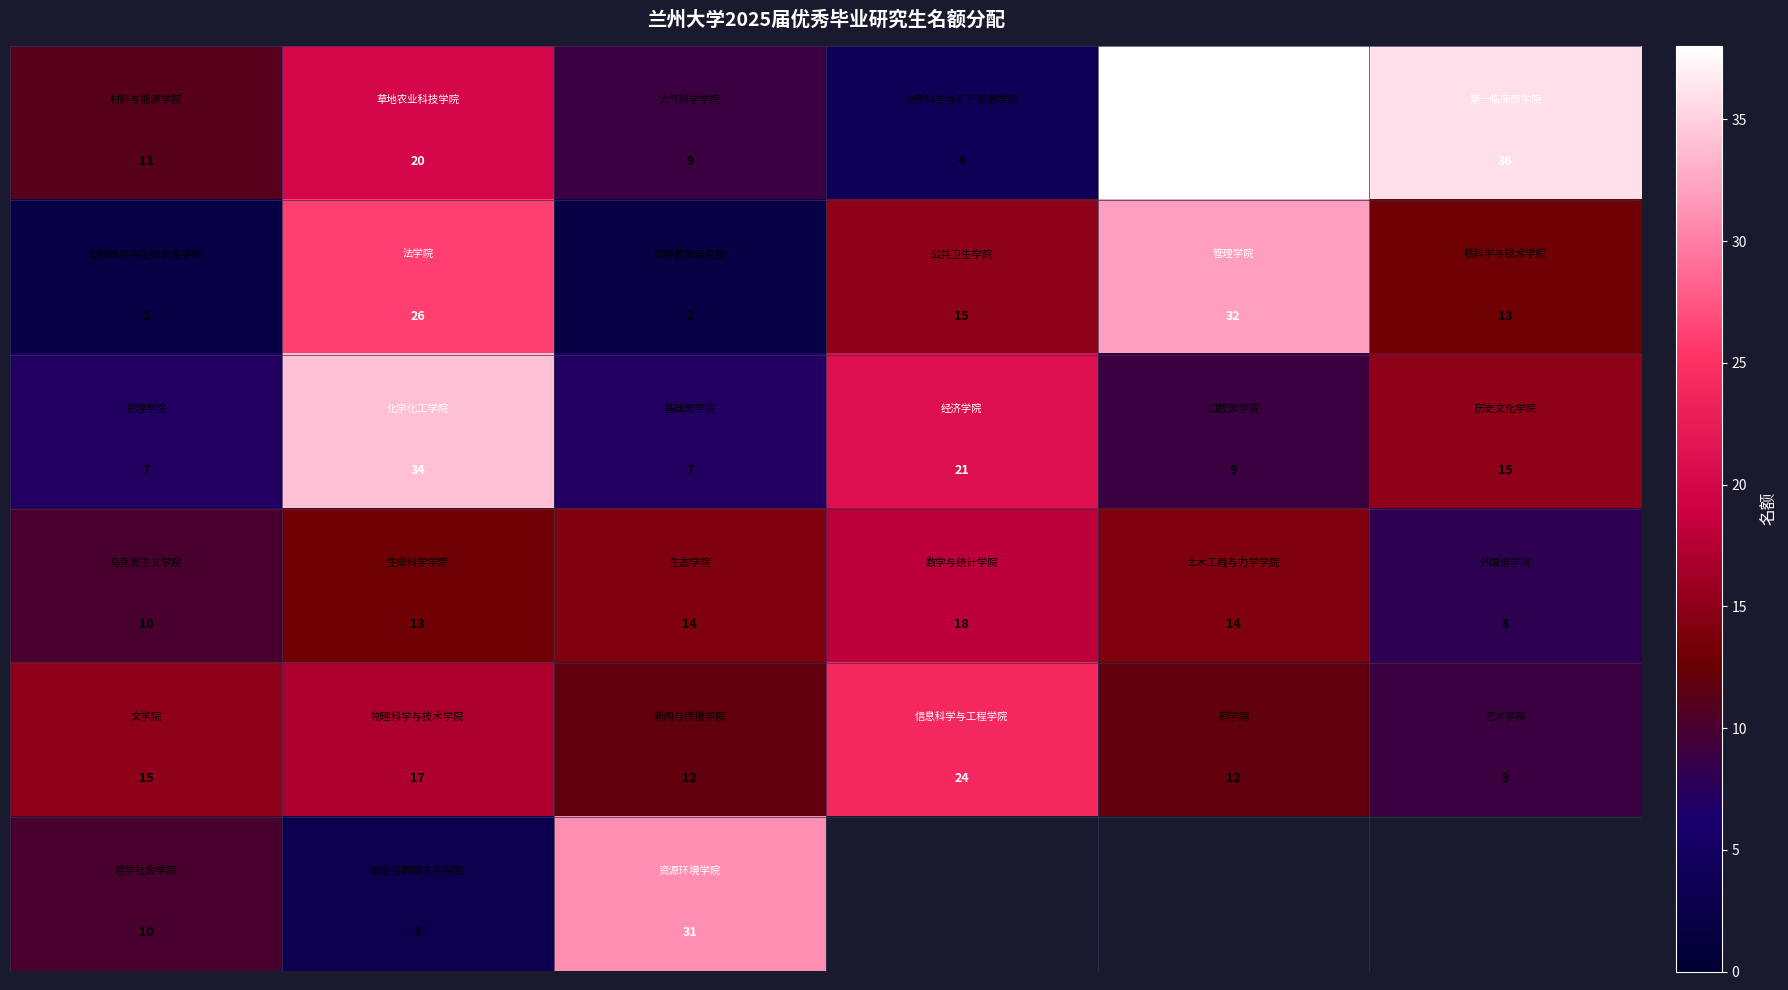

Which has a higher value, 4 or 1?

4